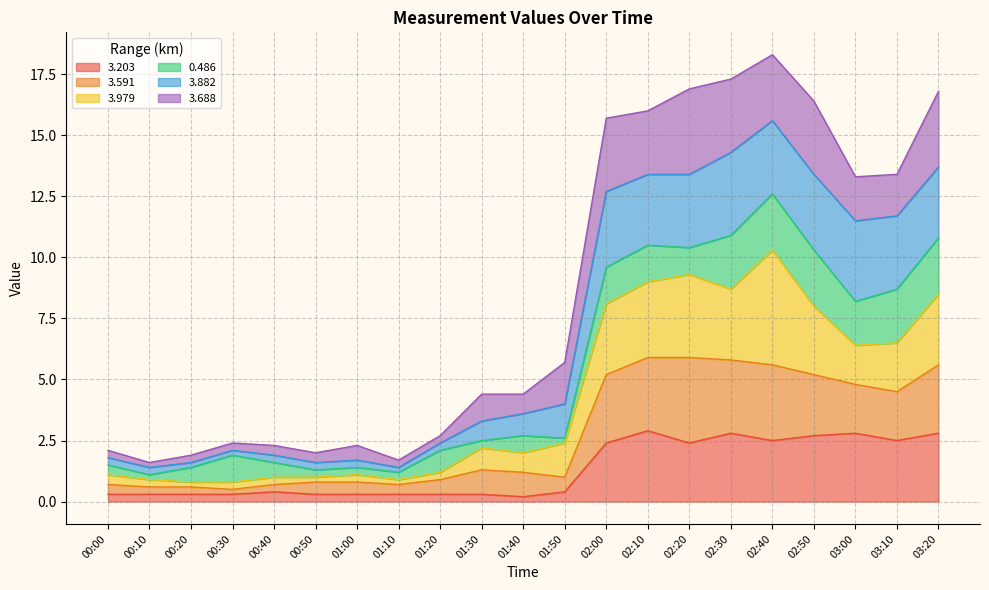

What is the total value across all series at 02:10?

16.0